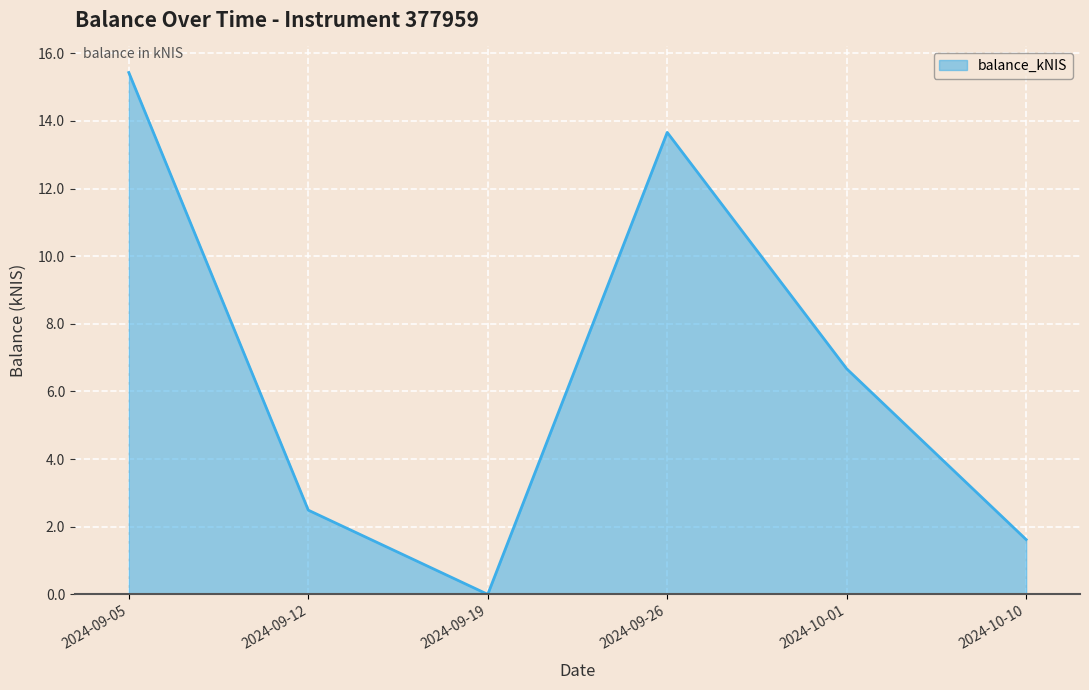

At which category does the data reach its first local peak?

2024-09-26